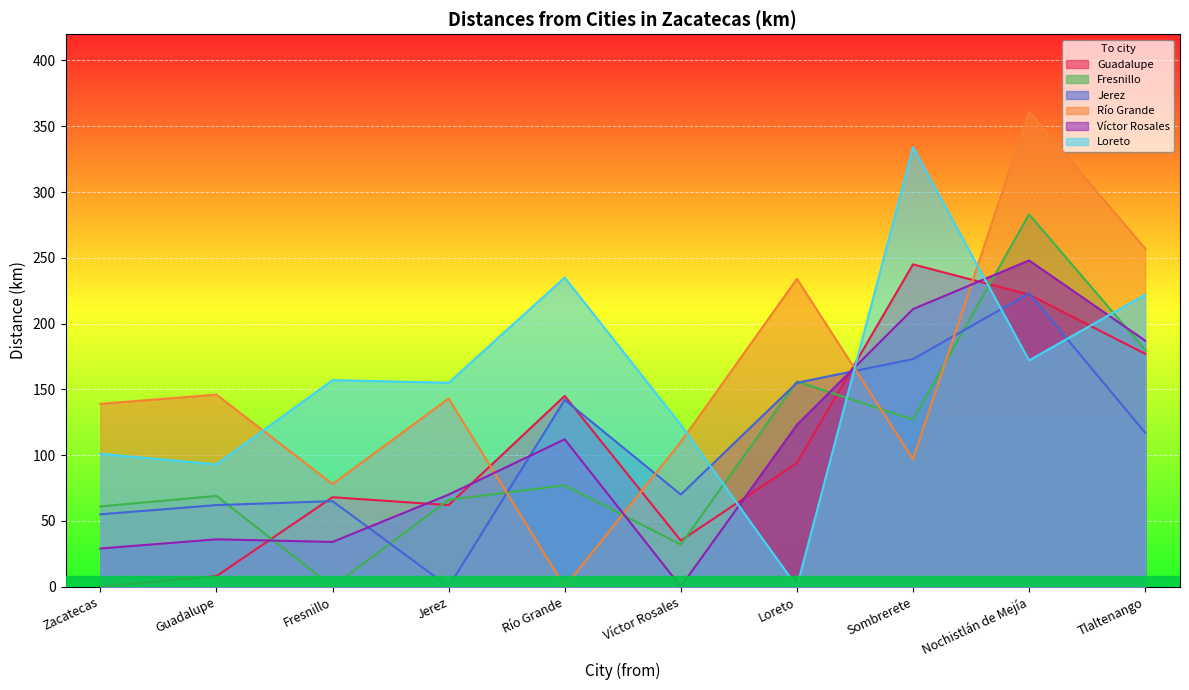

What is the difference between the second highest and second lowest values in the Jerez series?

118